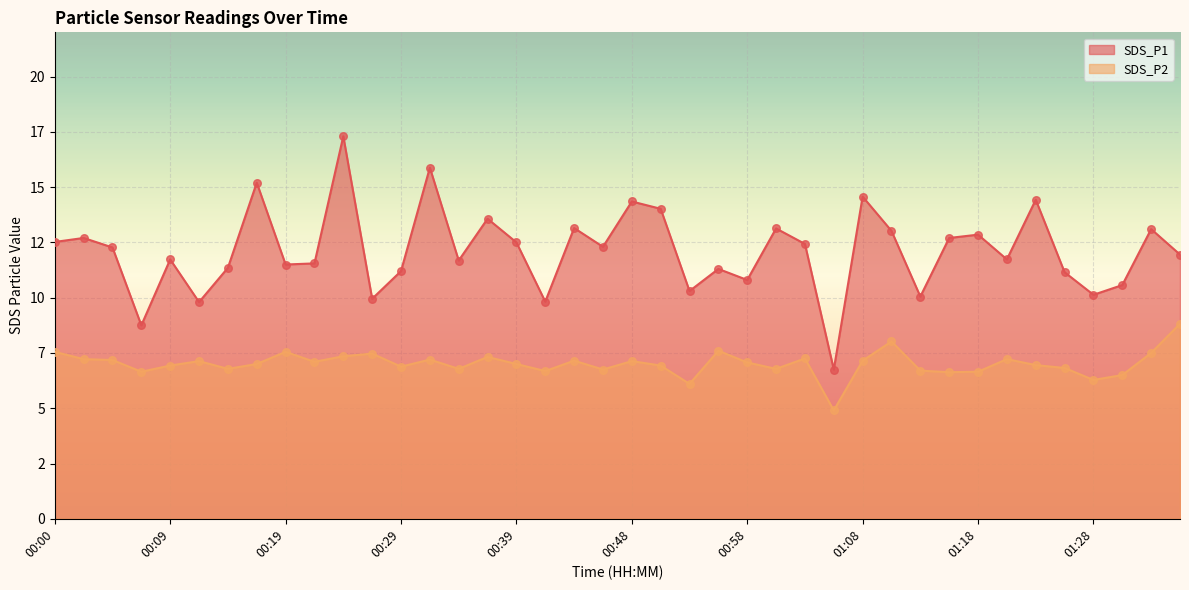

At which category is the sum across all series the highest?

00:24